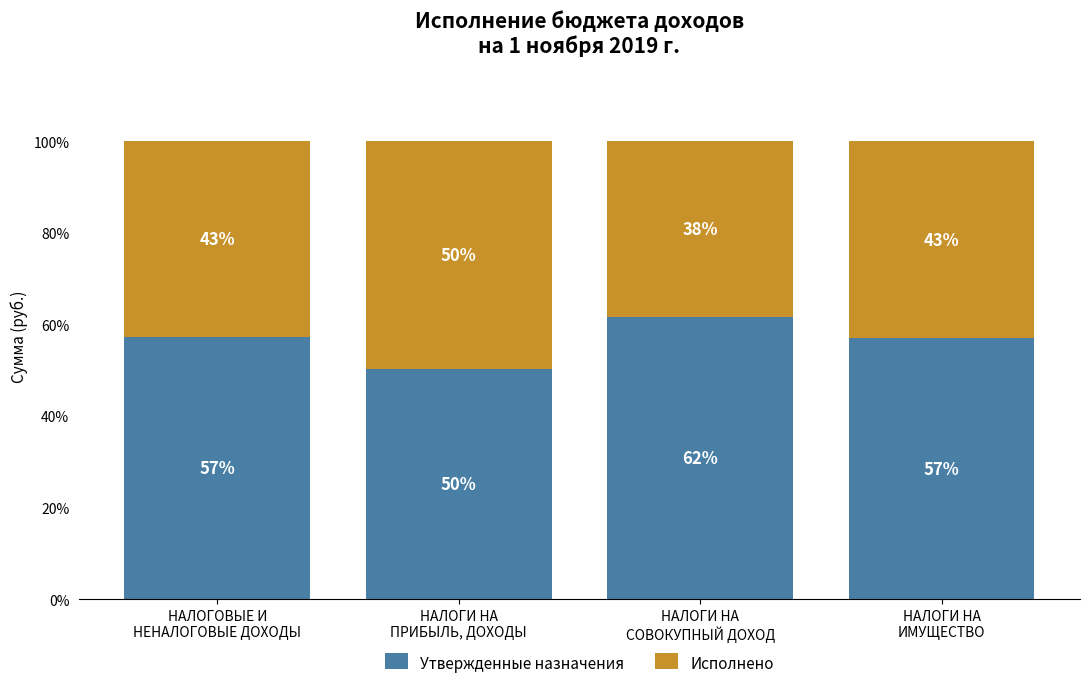

What is the highest value of the Утвержденные назначения series?

61.6